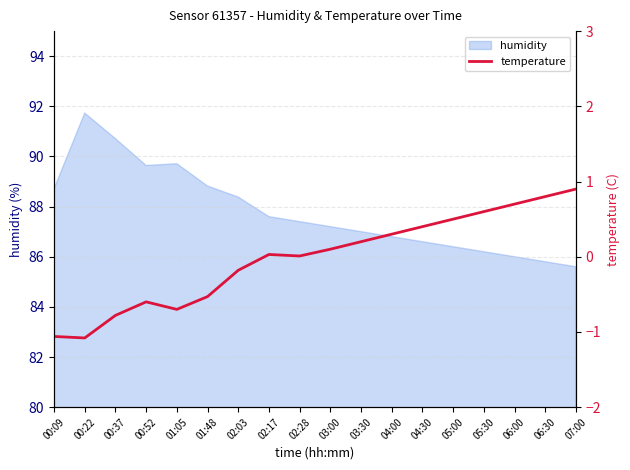

The chart shows a value of -1.0 at 01:05. True or false?

False